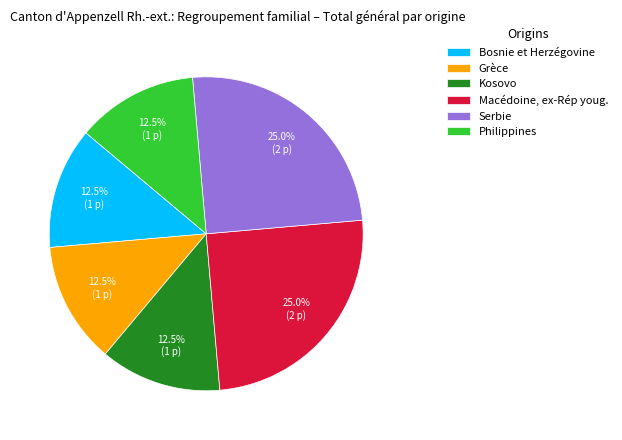

How many slices are in this pie chart?

6